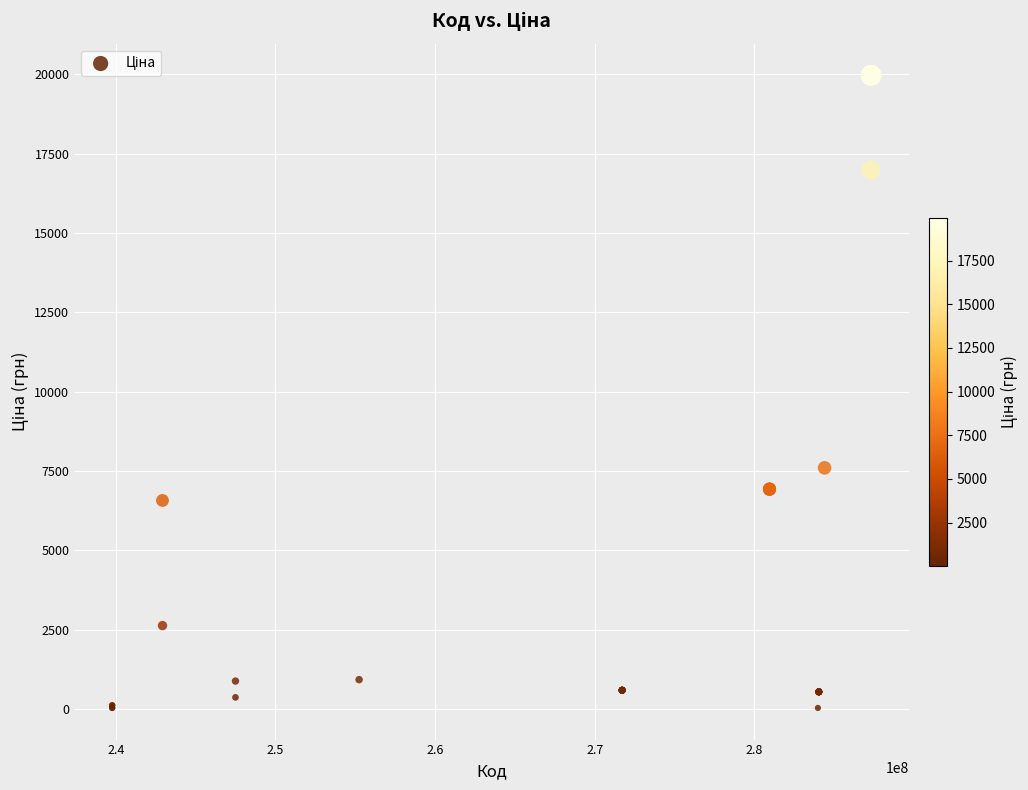

What Y value in the scatter plot is closest to 9998?

7596.5